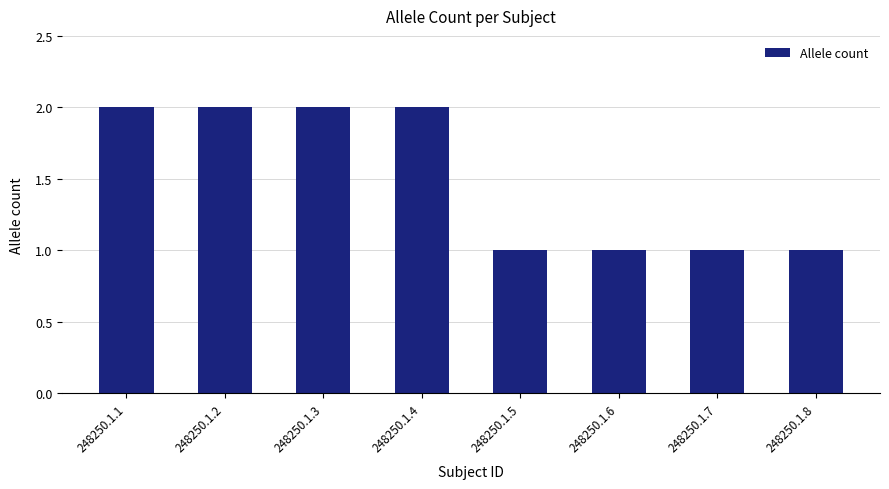

The chart shows a value of 2 at 248250.1.6. True or false?

False